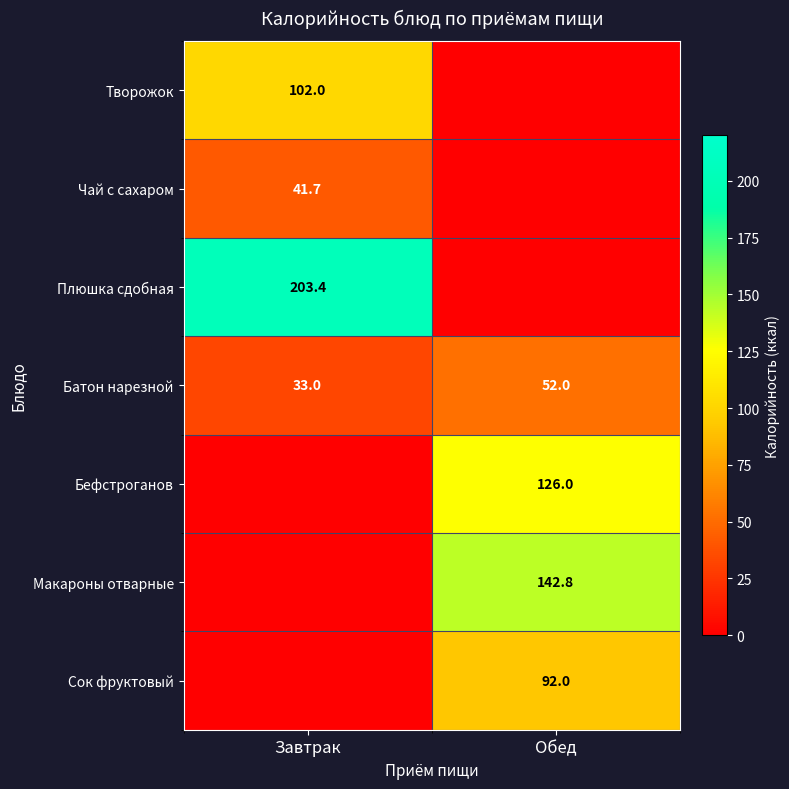

What value does the Батон нарезной series have at Завтрак?

33.0